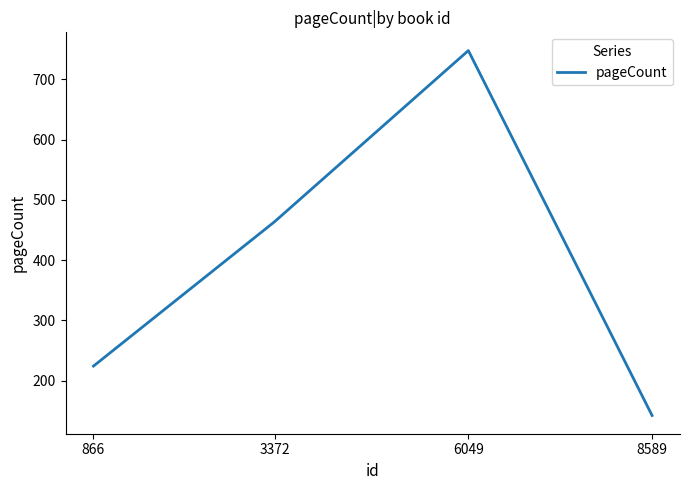

Between 8589 and 866, which is larger?

866